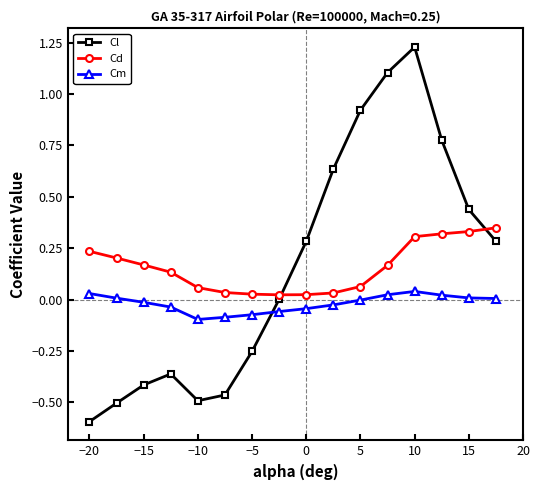

What is the minimum value shown in the chart?

-0.6